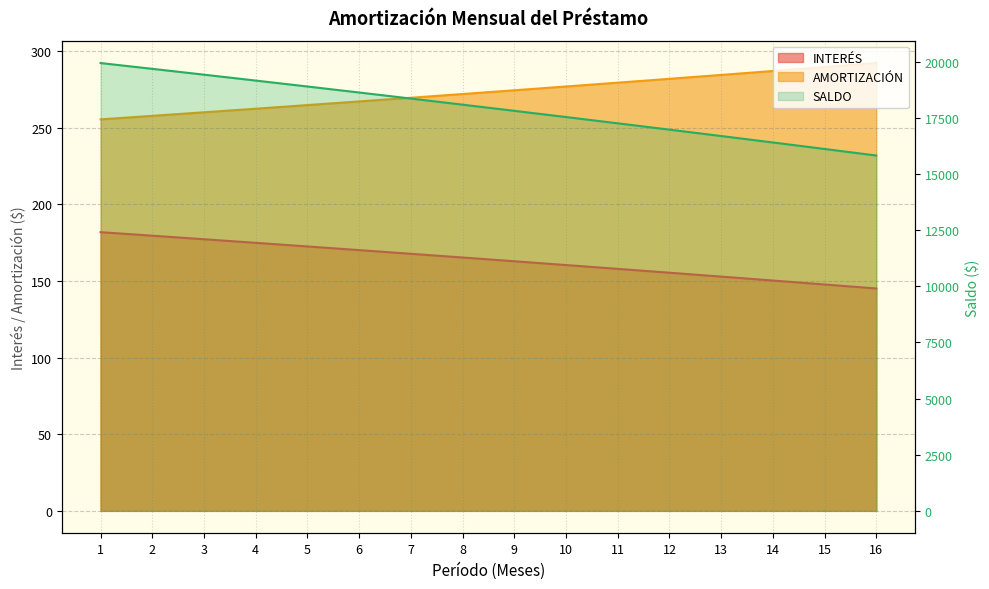

Which category has the highest value across all series?

1